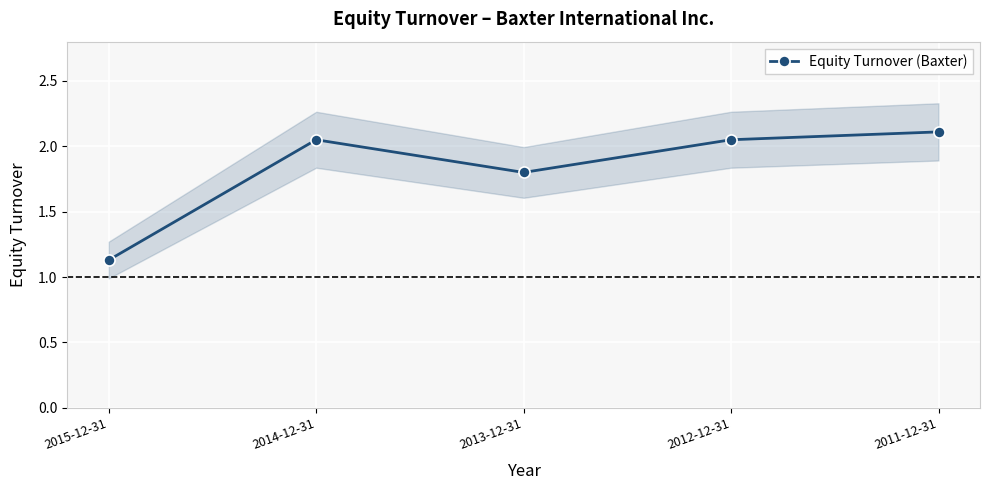

Reading left to right, list all the values displayed in this chart.

2015-12-31=1.1	2014-12-31=2.0	2013-12-31=1.8	2012-12-31=2.0	2011-12-31=2.1